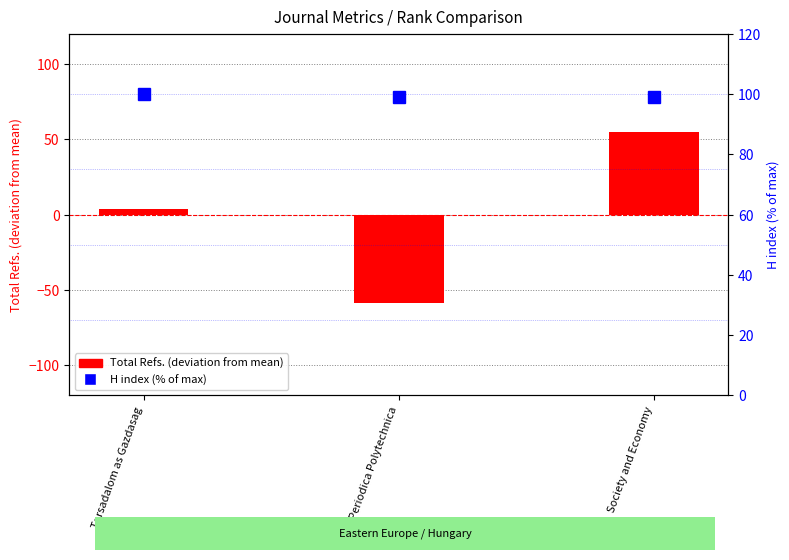

At Tarsadalom as Gazdasag, list the series in order from smallest to largest.

Total Refs. (centered), H index (% of max)